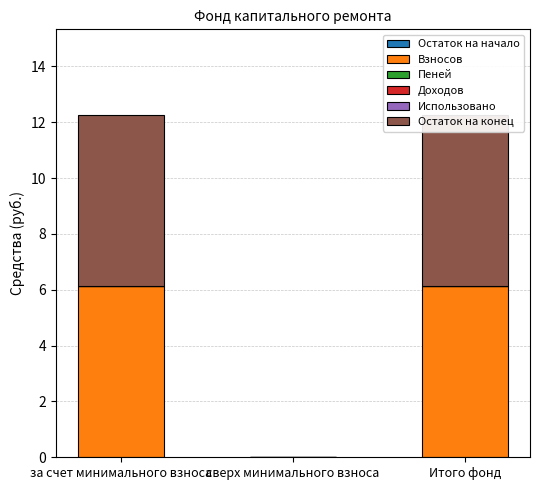

At which label does Взносов reach its minimum?

сверх минимального взноса